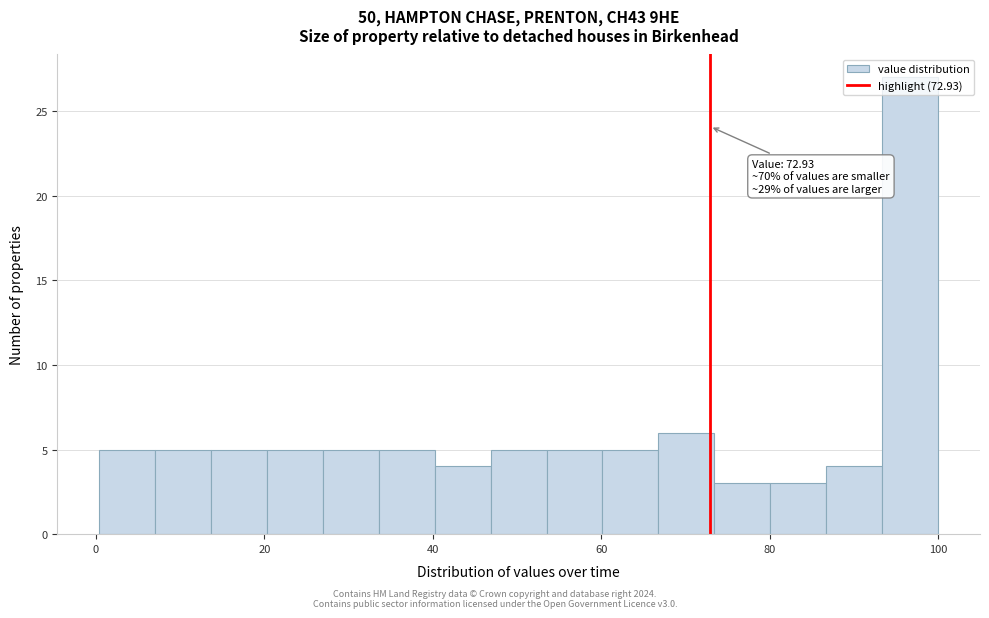

Around what value on the x-axis is the tallest bar? Give the approximate position of its centre, as read against the axis.

96